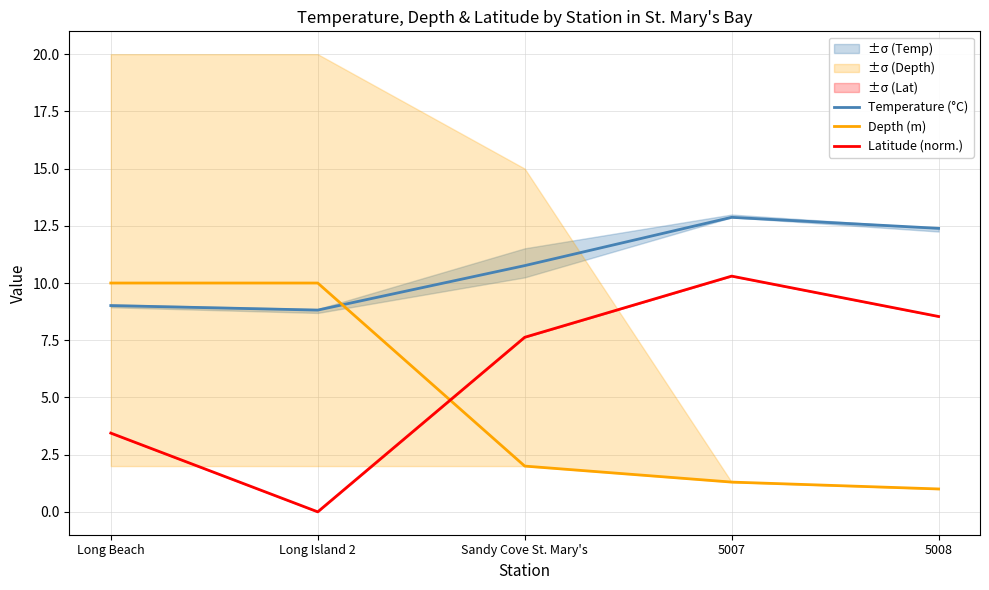

At which category does Latitude (norm.) reach its first local valley?

Long Island 2